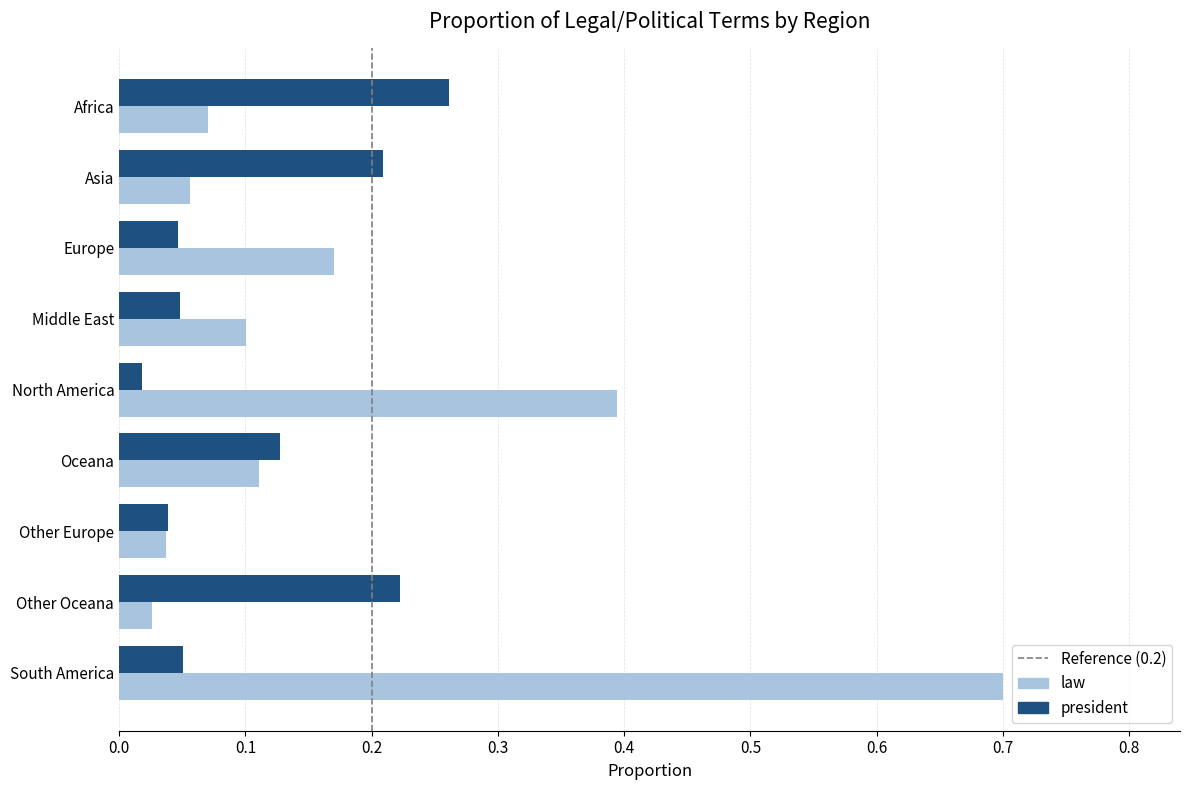

What is the maximum value shown in the chart?

0.7